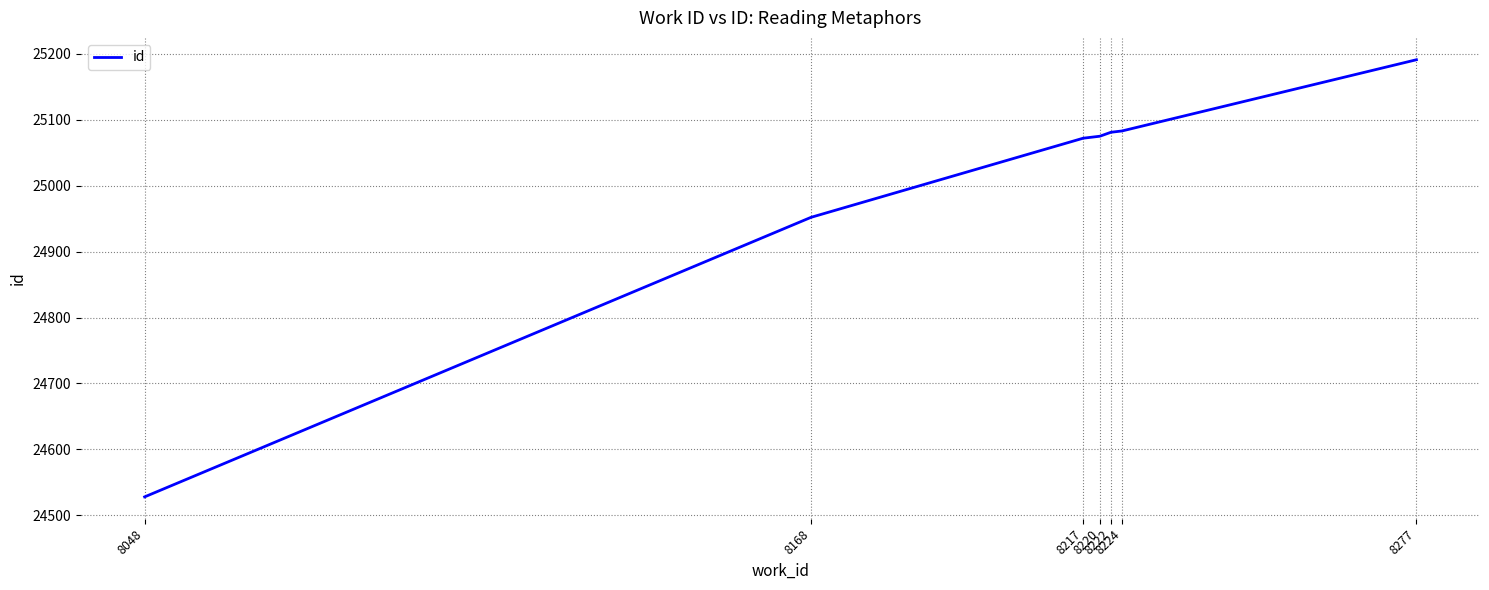

True or false: the data has more than 2 interior local peaks.

False